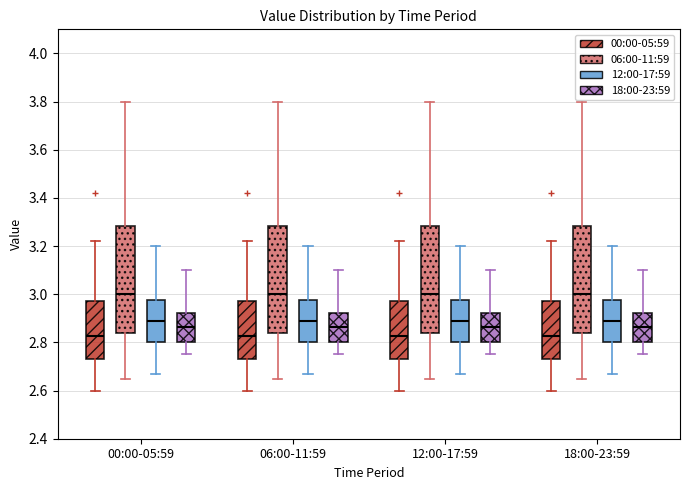

Where is the lower edge of the box for 06:00-11:59 (06:00-11:59) on the y-axis? The values are not printed on the chart, so give them approximately, as read against the axis.

2.84